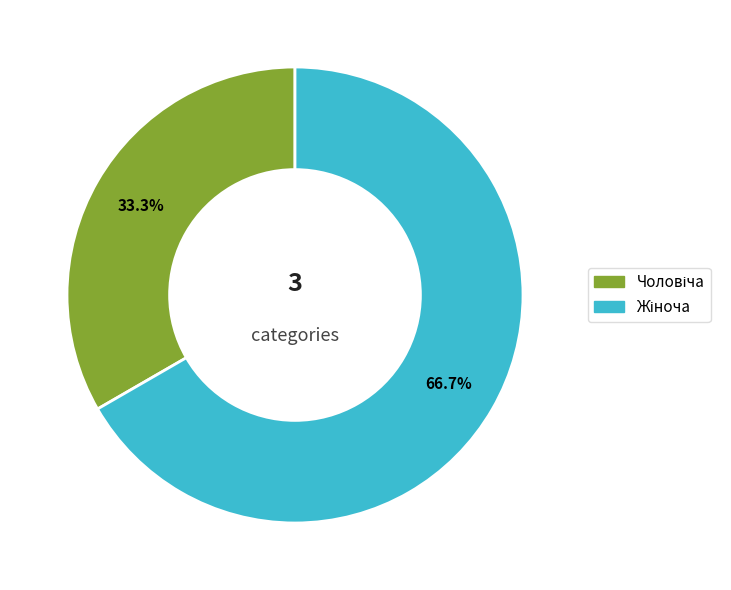

Does any single category account for the majority?

Yes